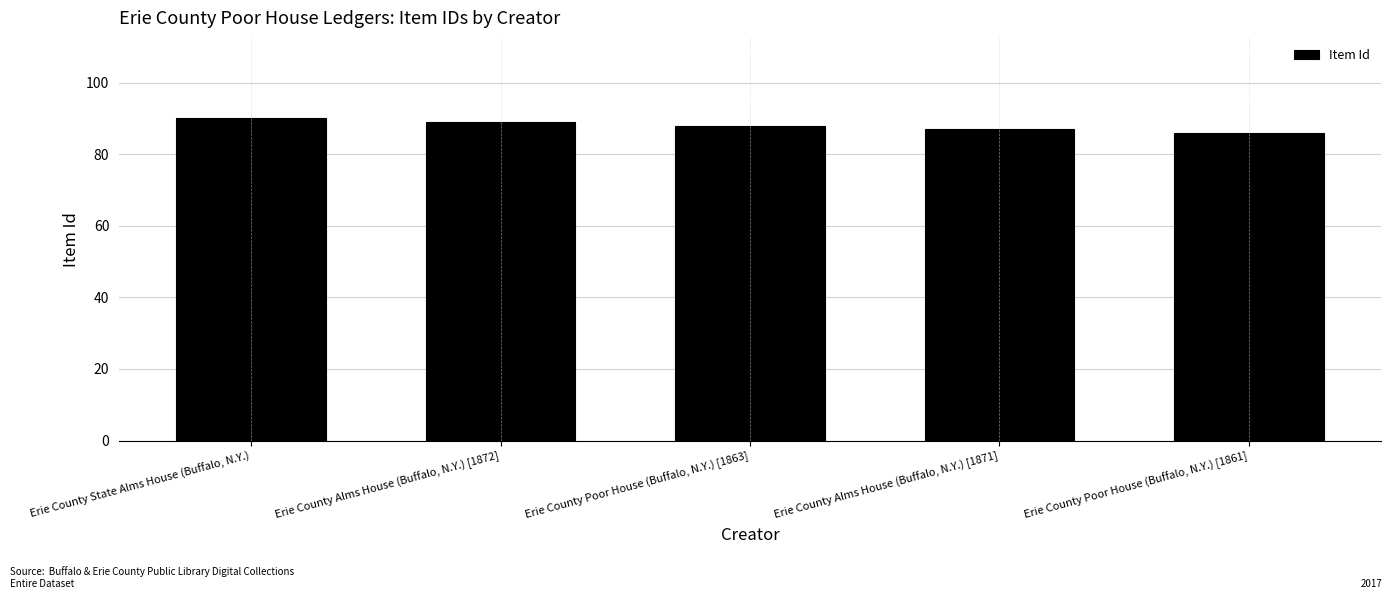

What position from the right is Erie County Poor House (Buffalo, N.Y.) [1863]?

3